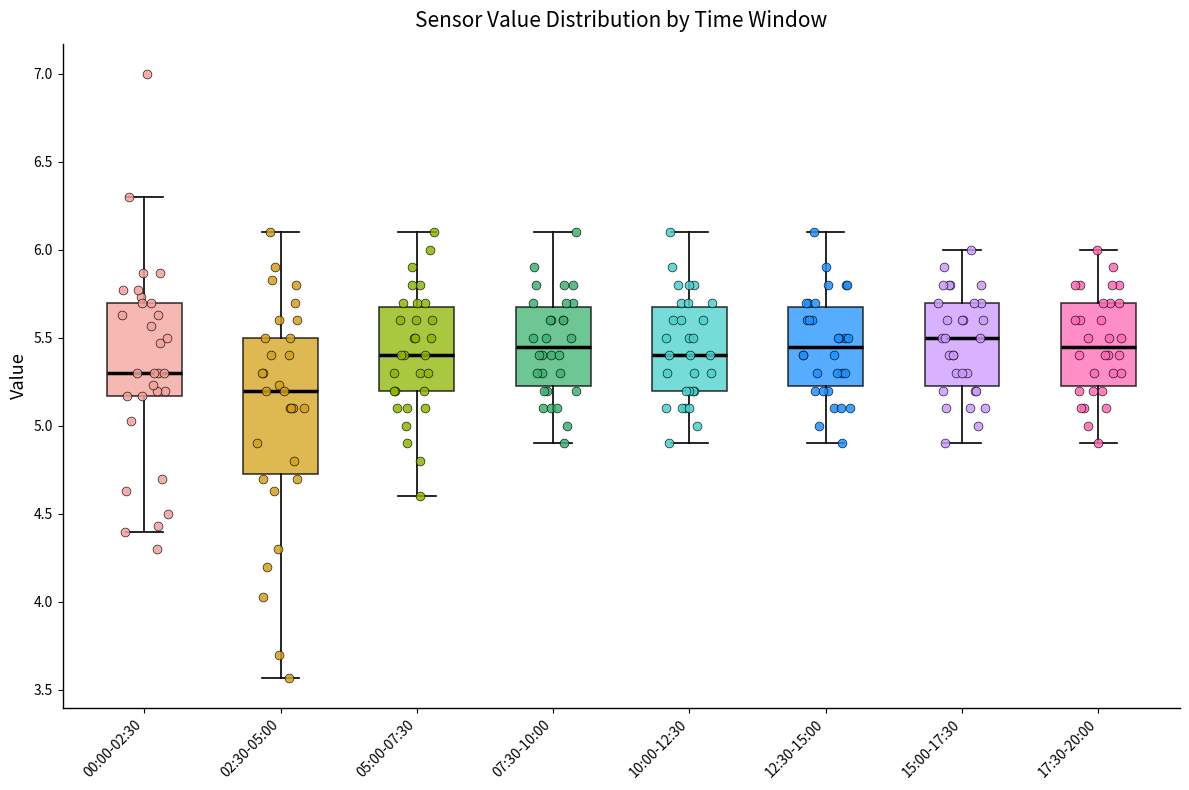

Reading left to right, transcribe this box plot: for each box, give where its median line is, the range the box spans, and where its two whiskers end, as read against the y-axis. The values are not printed on the chart, so give them approximately, as read against the axis.

00:00-02:30: median 5.30, box 5.15 to 5.70, whiskers 4.40 to 6.30
02:30-05:00: median 5.20, box 4.75 to 5.50, whiskers 3.55 to 6.10
05:00-07:30: median 5.40, box 5.20 to 5.70, whiskers 4.60 to 6.10
07:30-10:00: median 5.45, box 5.25 to 5.70, whiskers 4.90 to 6.10
10:00-12:30: median 5.40, box 5.20 to 5.70, whiskers 4.90 to 6.10
12:30-15:00: median 5.45, box 5.25 to 5.70, whiskers 4.90 to 6.10
15:00-17:30: median 5.50, box 5.25 to 5.70, whiskers 4.90 to 6.00
17:30-20:00: median 5.45, box 5.25 to 5.70, whiskers 4.90 to 6.00